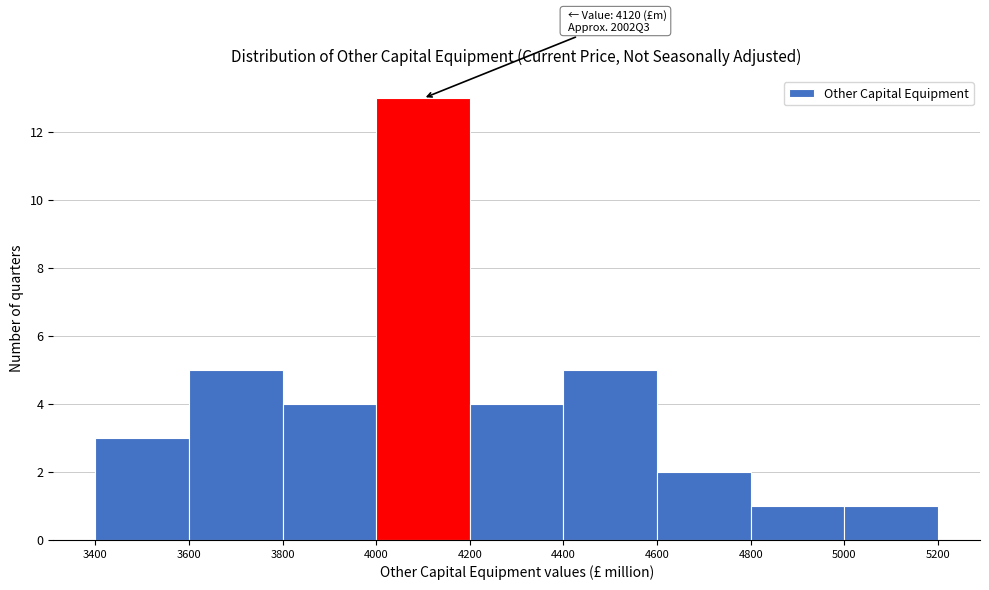

Over which range of the x-axis is the bar tallest?

4000 to 4200